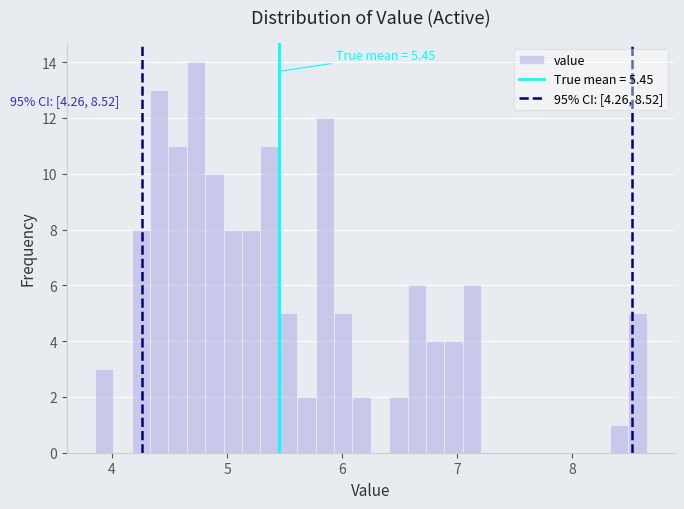

Read against the x-axis, roughly where is the centre of the tallest bar?

4.7